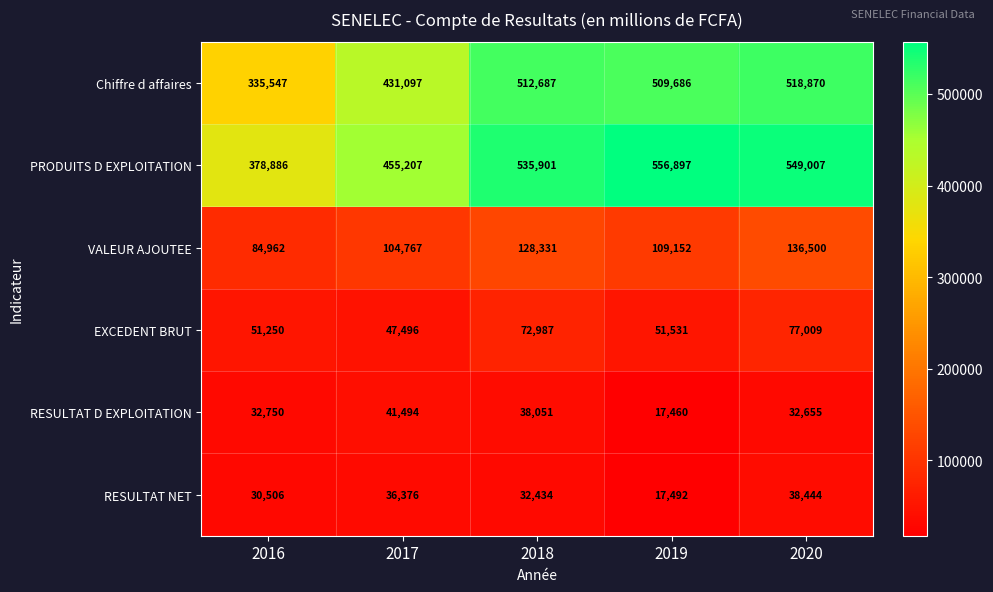

How many categories are shown in the chart?

5